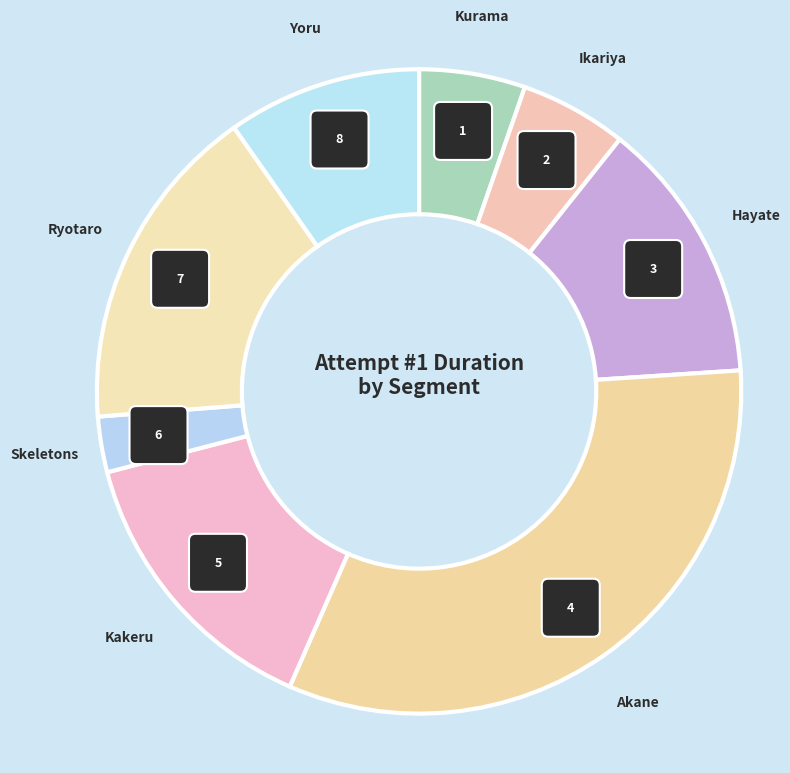

To the nearest percent, what is the difference between the Skeletons and Akane slice percentages?

30%